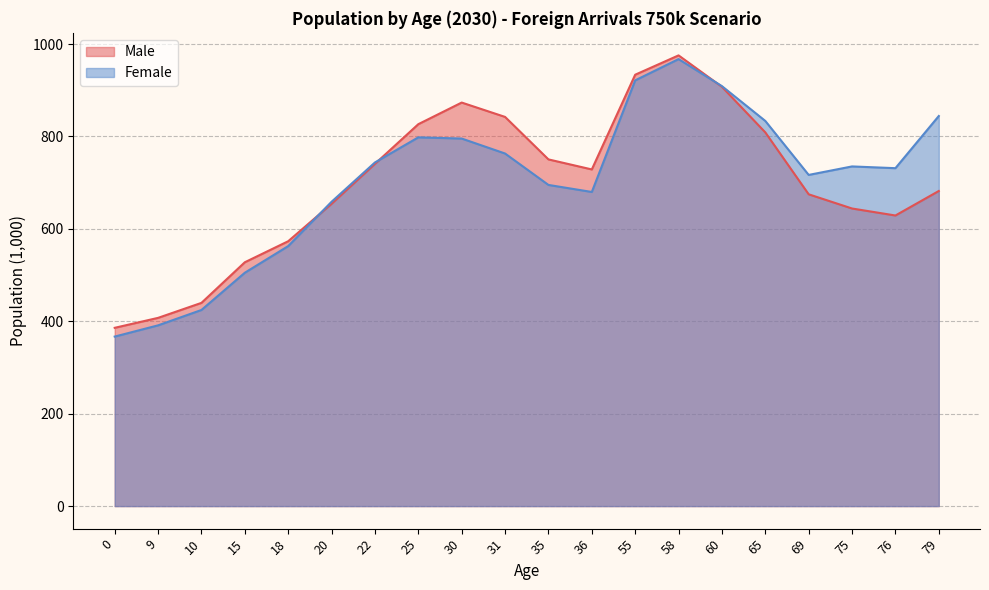

Which series has the largest range (max minus min)?

Female